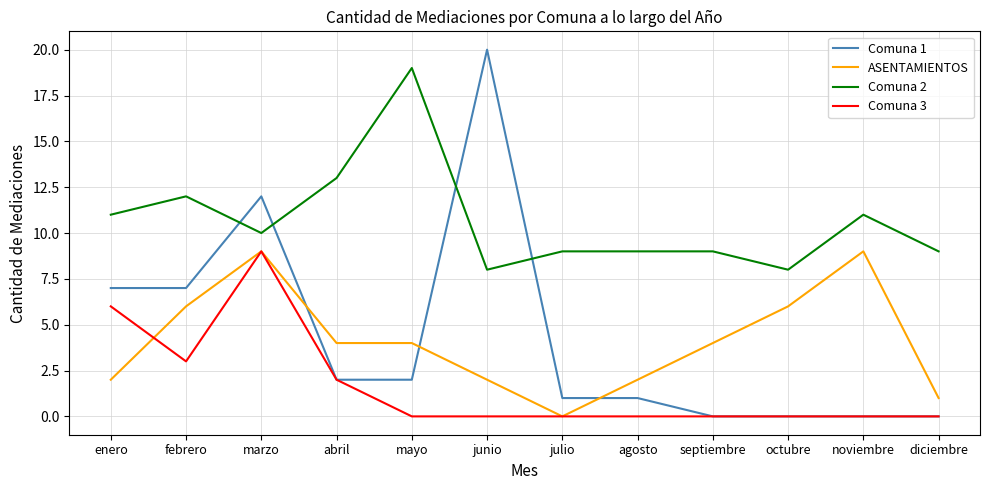

How many values in the Comuna 1 series are below 2?

6